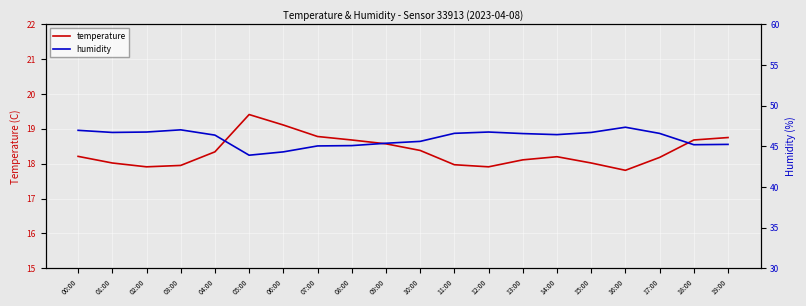

At which label does temperature reach its minimum?

16:00